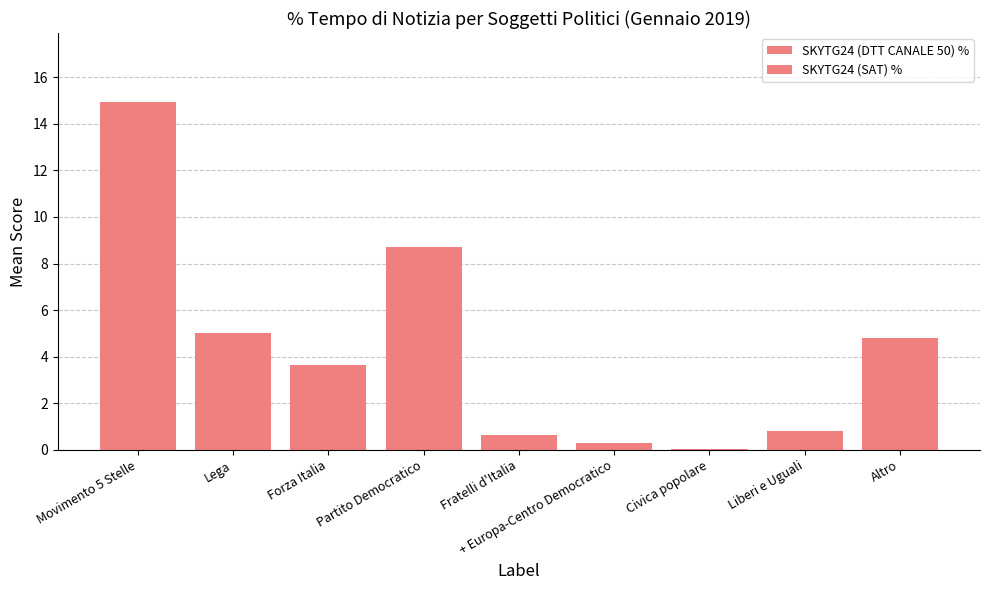

Where does the SKYTG24 (SAT) % series first go above 3?

Movimento 5 Stelle